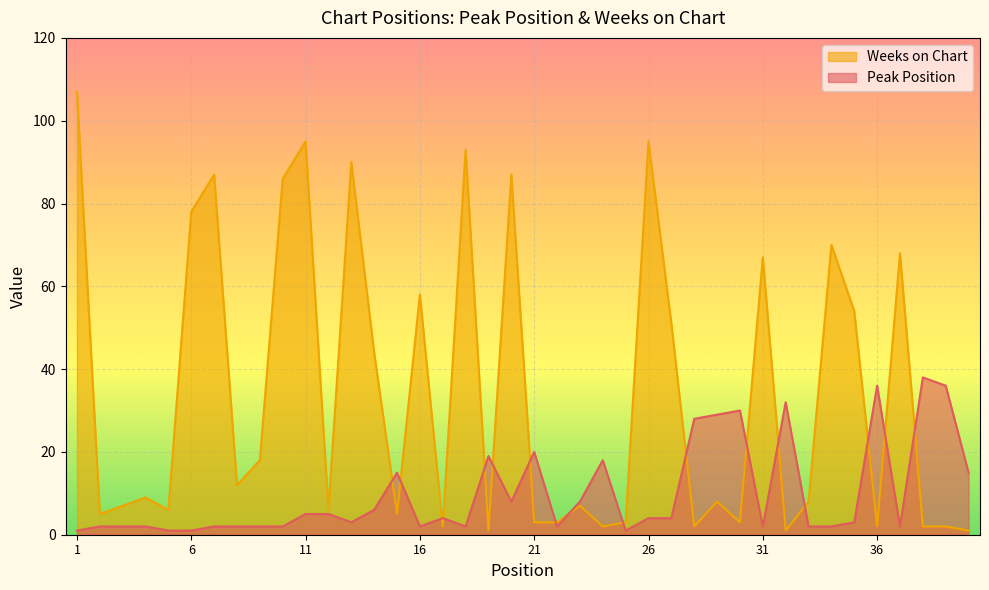

True or false: Weeks on Chart and Peak Position cross at least once.

True